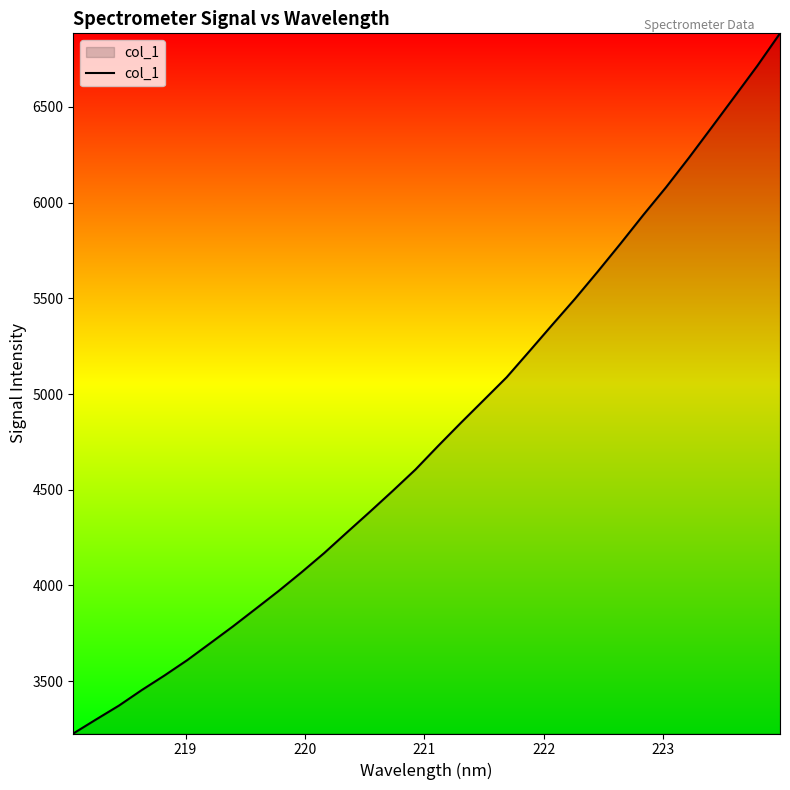

What is the difference between the maximum and minimum values?

3658.2